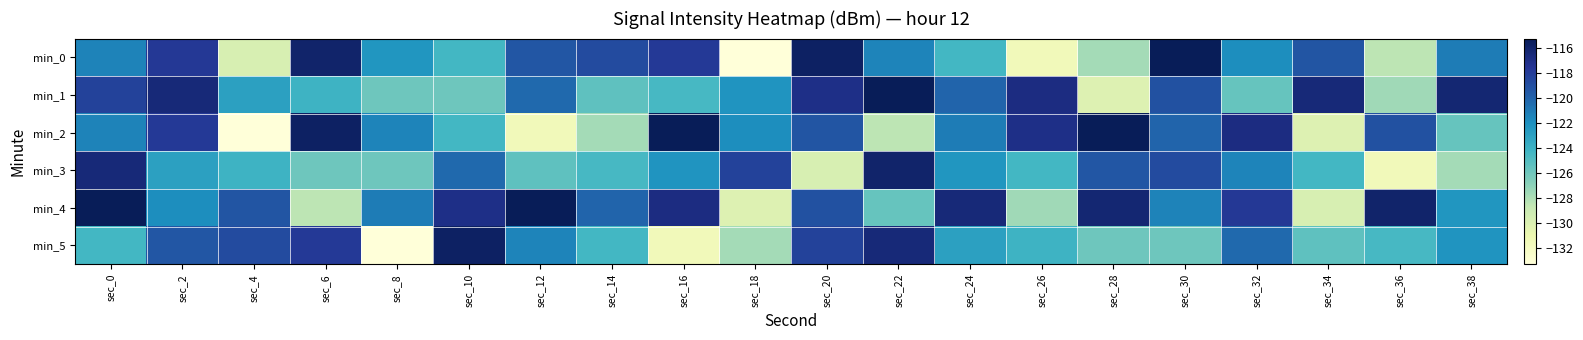

Reading left to right, what are all the values shown in this chart?

min_0: sec_0=-121.4	sec_2=-117.8	sec_4=-129.7	sec_6=-116.0	sec_8=-122.3	sec_10=-124.4	sec_12=-119.4	sec_14=-118.8	sec_16=-117.8	sec_18=-133.3	sec_20=-115.7	sec_22=-121.5	sec_24=-124.4	sec_26=-131.5	sec_28=-127.7	sec_30=-115.3	sec_32=-121.9	sec_34=-119.3	sec_36=-128.5	sec_38=-121.2
min_1: sec_0=-118.3	sec_2=-116.5	sec_4=-122.9	sec_6=-124.1	sec_8=-125.9	sec_10=-125.9	sec_12=-120.3	sec_14=-125.3	sec_16=-124.5	sec_18=-122.3	sec_20=-117.0	sec_22=-115.3	sec_24=-120.1	sec_26=-116.8	sec_28=-130.1	sec_30=-119.1	sec_32=-125.6	sec_34=-116.5	sec_36=-127.6	sec_38=-116.3
min_2: sec_0=-121.4	sec_2=-117.8	sec_4=-133.3	sec_6=-115.7	sec_8=-121.5	sec_10=-124.4	sec_12=-131.5	sec_14=-127.7	sec_16=-115.3	sec_18=-121.9	sec_20=-119.3	sec_22=-128.5	sec_24=-121.2	sec_26=-117.0	sec_28=-115.3	sec_30=-120.1	sec_32=-116.8	sec_34=-130.1	sec_36=-119.1	sec_38=-125.6
min_3: sec_0=-116.5	sec_2=-122.9	sec_4=-124.1	sec_6=-125.9	sec_8=-125.9	sec_10=-120.3	sec_12=-125.3	sec_14=-124.5	sec_16=-122.3	sec_18=-118.3	sec_20=-129.7	sec_22=-116.0	sec_24=-122.3	sec_26=-124.4	sec_28=-119.4	sec_30=-118.8	sec_32=-121.5	sec_34=-124.4	sec_36=-131.5	sec_38=-127.7
min_4: sec_0=-115.3	sec_2=-121.9	sec_4=-119.3	sec_6=-128.5	sec_8=-121.2	sec_10=-117.0	sec_12=-115.3	sec_14=-120.1	sec_16=-116.8	sec_18=-130.1	sec_20=-119.1	sec_22=-125.6	sec_24=-116.5	sec_26=-127.6	sec_28=-116.3	sec_30=-121.4	sec_32=-117.8	sec_34=-129.7	sec_36=-116.0	sec_38=-122.3
min_5: sec_0=-124.4	sec_2=-119.4	sec_4=-118.8	sec_6=-117.8	sec_8=-133.3	sec_10=-115.7	sec_12=-121.5	sec_14=-124.4	sec_16=-131.5	sec_18=-127.7	sec_20=-118.3	sec_22=-116.5	sec_24=-122.9	sec_26=-124.1	sec_28=-125.9	sec_30=-125.9	sec_32=-120.3	sec_34=-125.3	sec_36=-124.5	sec_38=-122.3